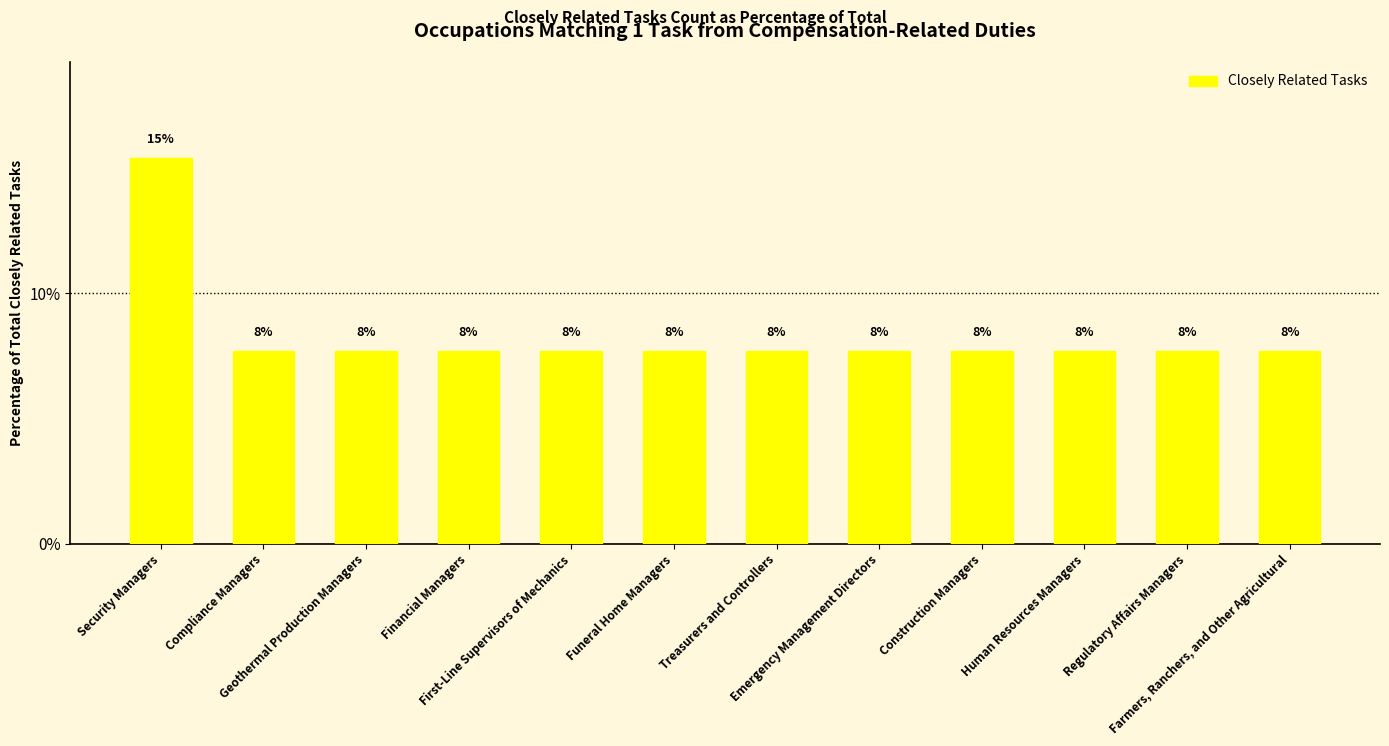

Is it true that the value at Emergency Management Directors is 2.2?

False